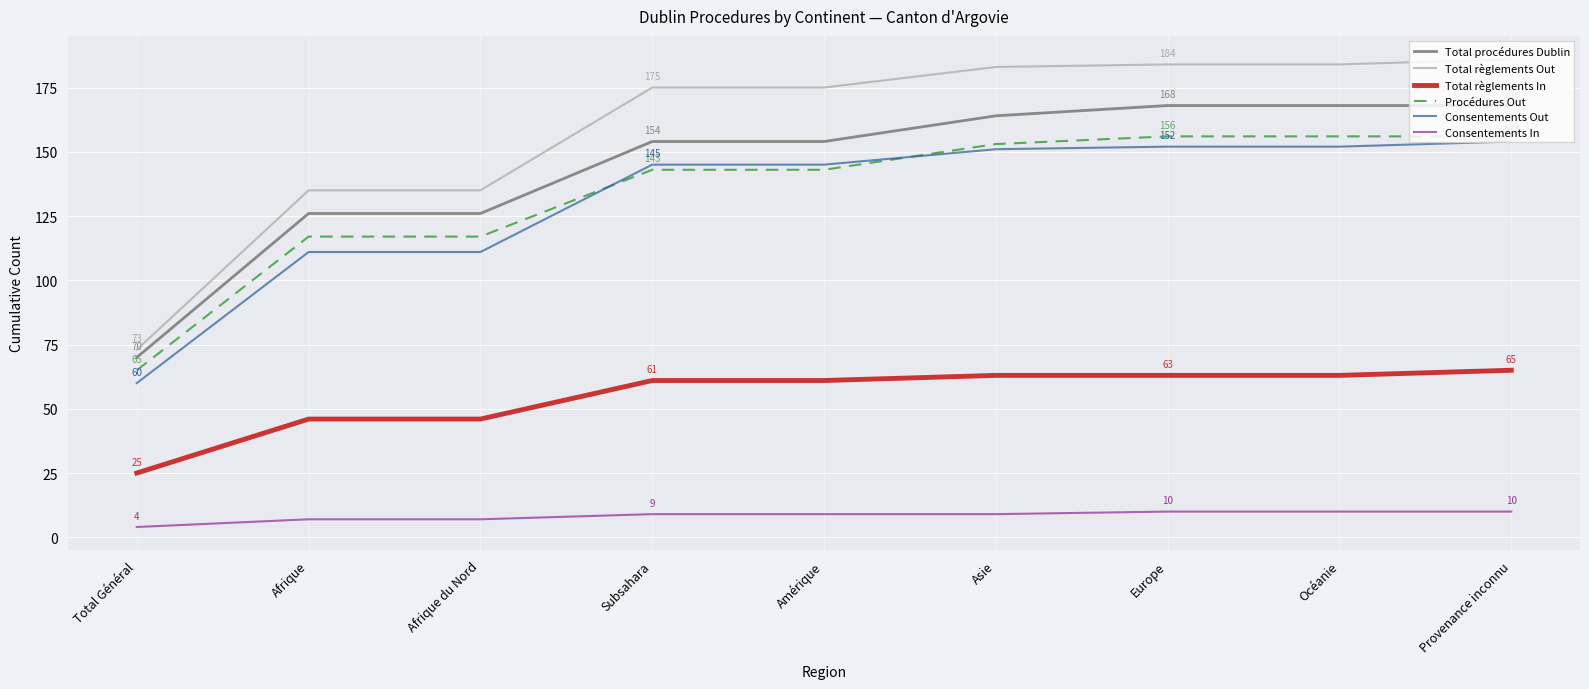

What is the highest value of the Total procédures Dublin series?

168